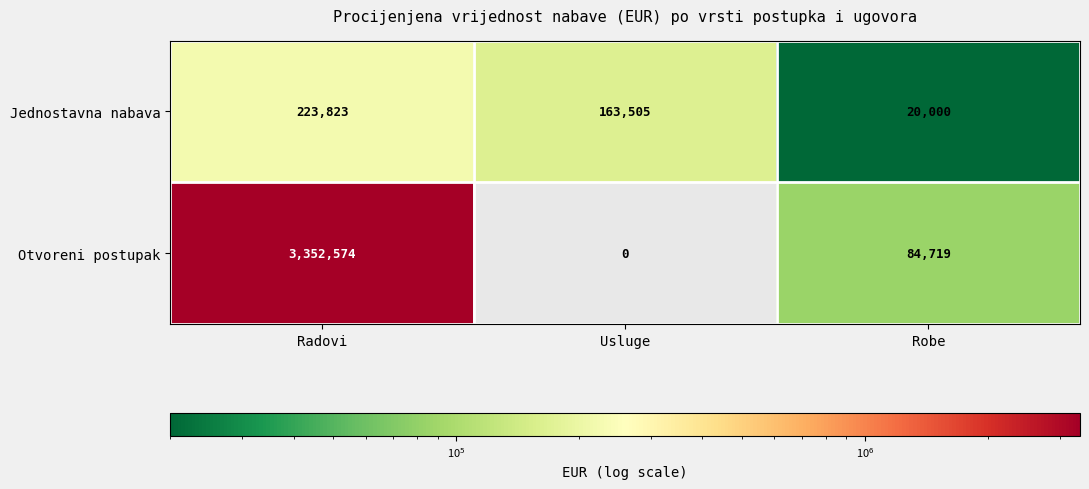

Which series changed the most between Radovi and Usluge?

Otvoreni postupak